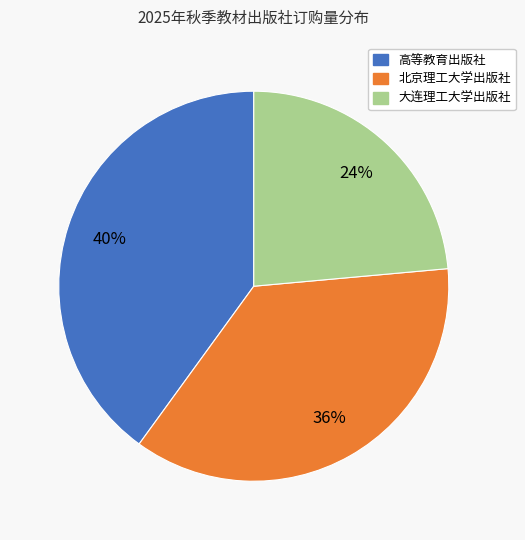

To the nearest percent, what portion does 大连理工大学出版社 represent?

24%